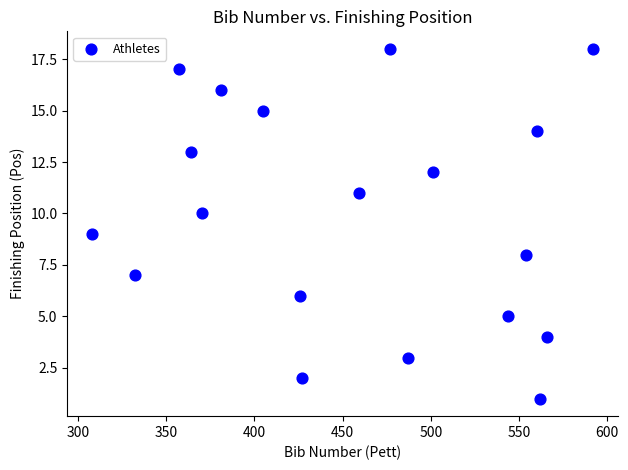

List the coordinates of all points as (Y, X) pairs, reading left to right.

(9, 308)  (7, 332)  (17, 357)  (13, 364)  (10, 370)  (16, 381)  (15, 405)  (6, 426)  (2, 427)  (11, 459)  (18, 477)  (3, 487)  (12, 501)  (5, 544)  (8, 554)  (14, 560)  (1, 562)  (4, 566)  (18, 592)